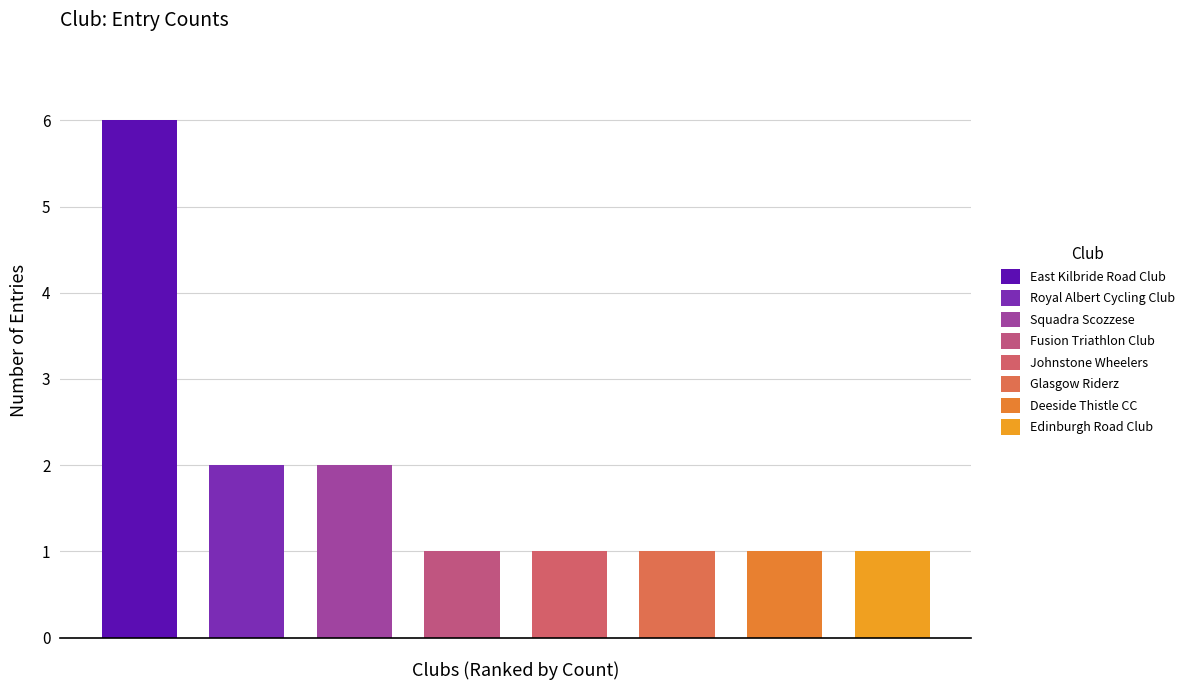

What is the maximum value shown in the chart?

6